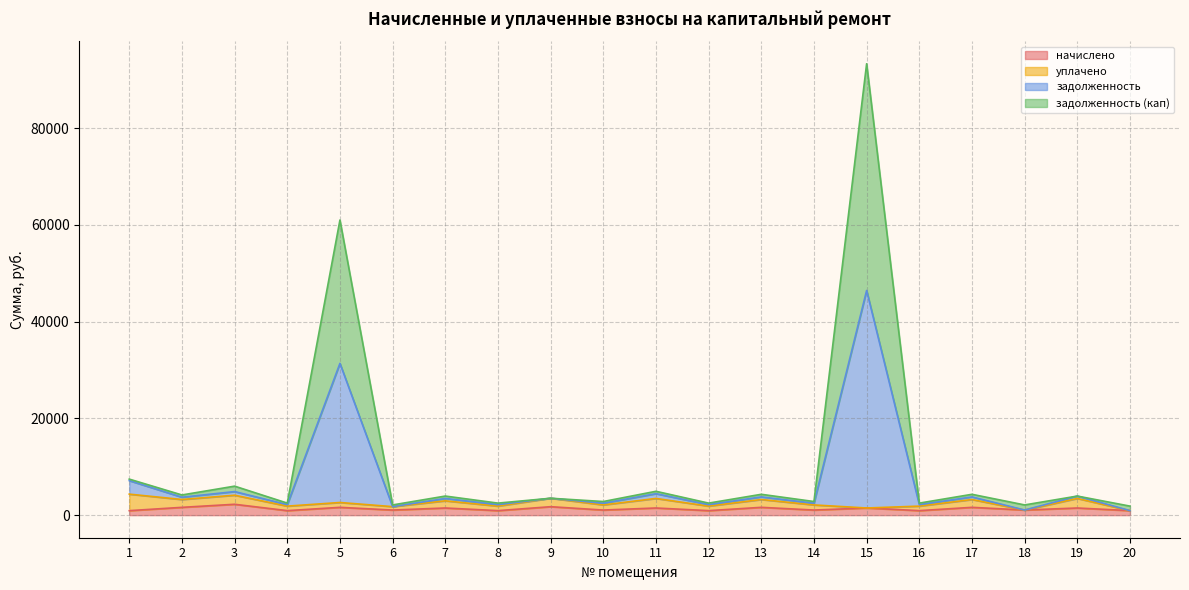

What is the highest value of the начислено series?

2248.7